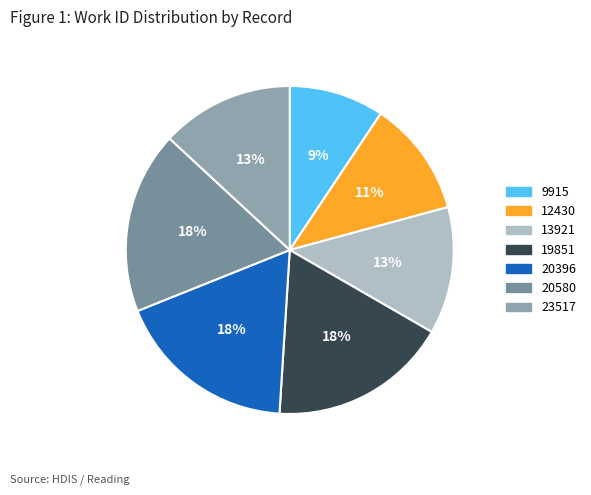

Does 20396 account for over 50% of the chart?

No